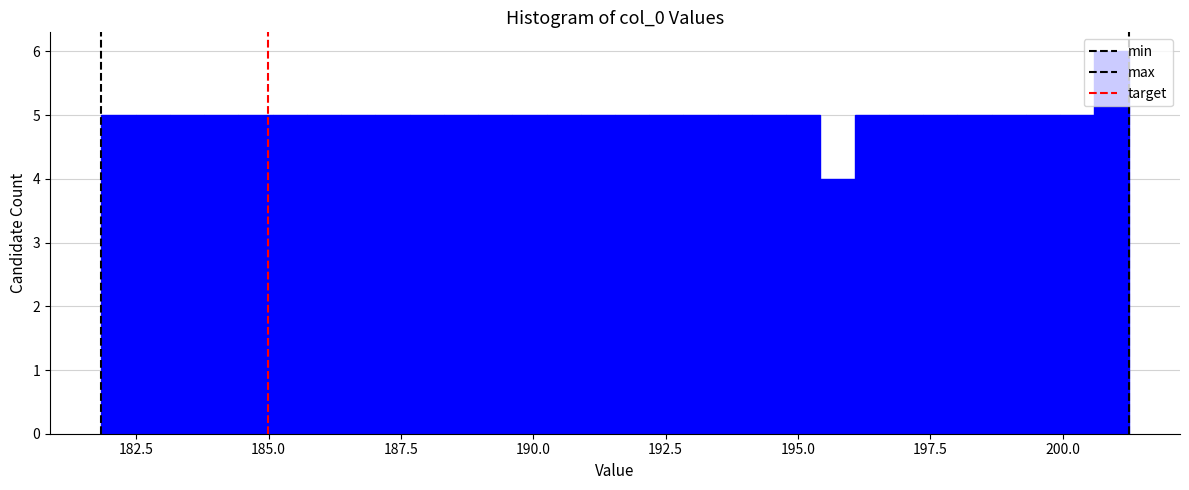

Around what value on the x-axis is the tallest bar? Give the approximate position of its centre, as read against the axis.

201.0